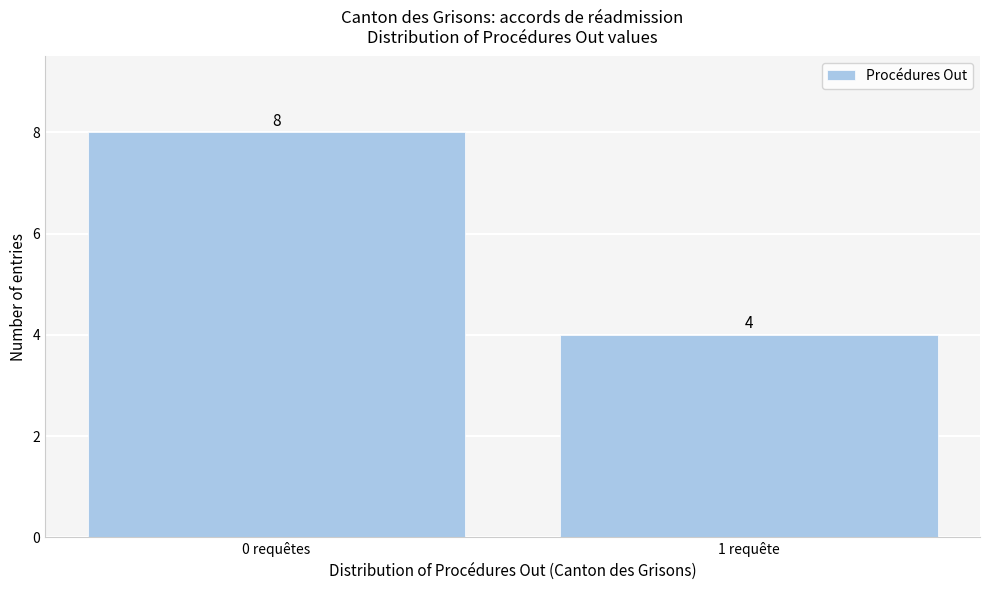

Reading left to right, transcribe all the data shown in this chart.

8	4